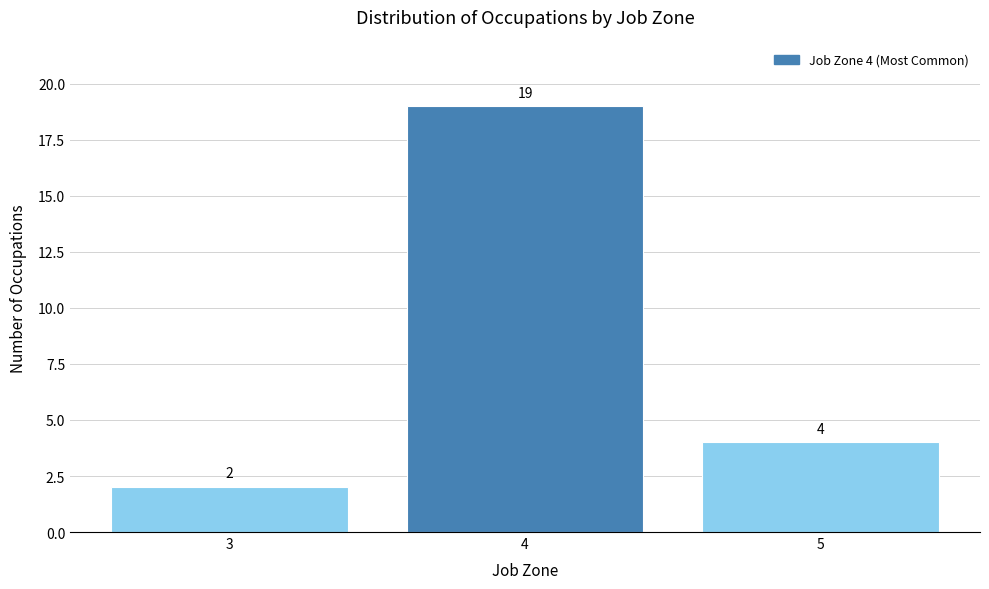

Reading right to left, transcribe all the data shown in this chart.

4	19	2